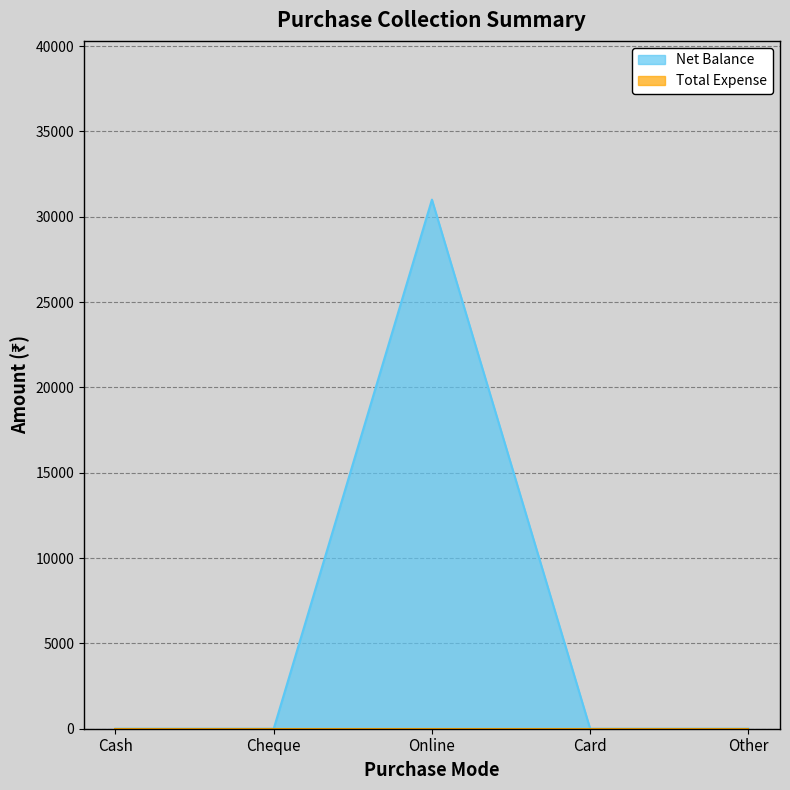

What is the label of the 4th point from the right?

Cheque